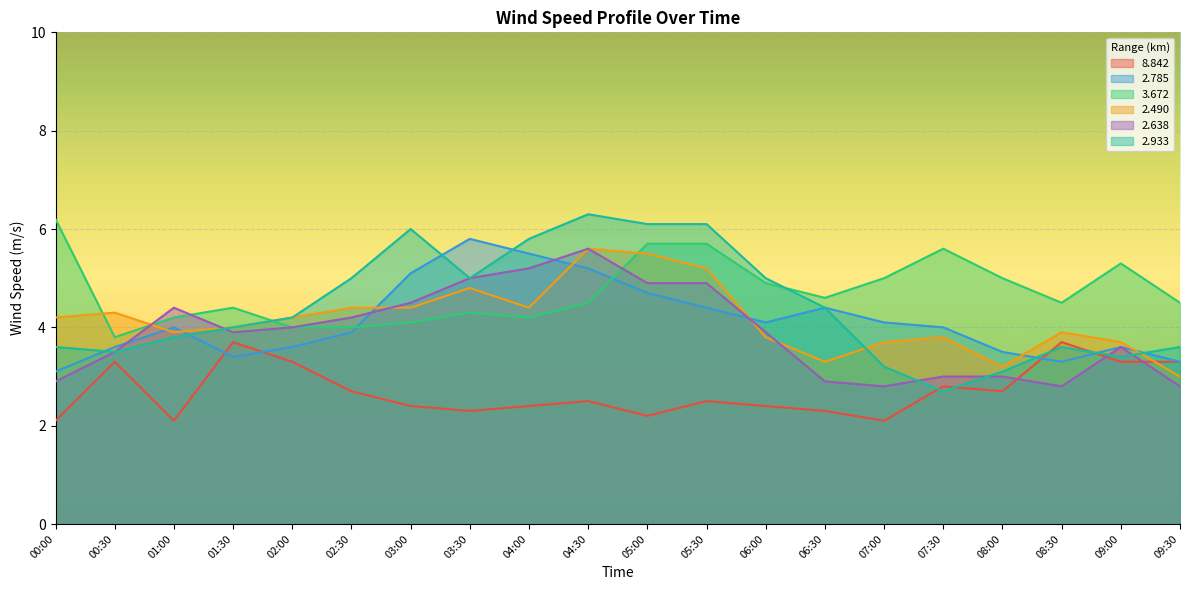

At which label does 3.672 reach its minimum?

00:30